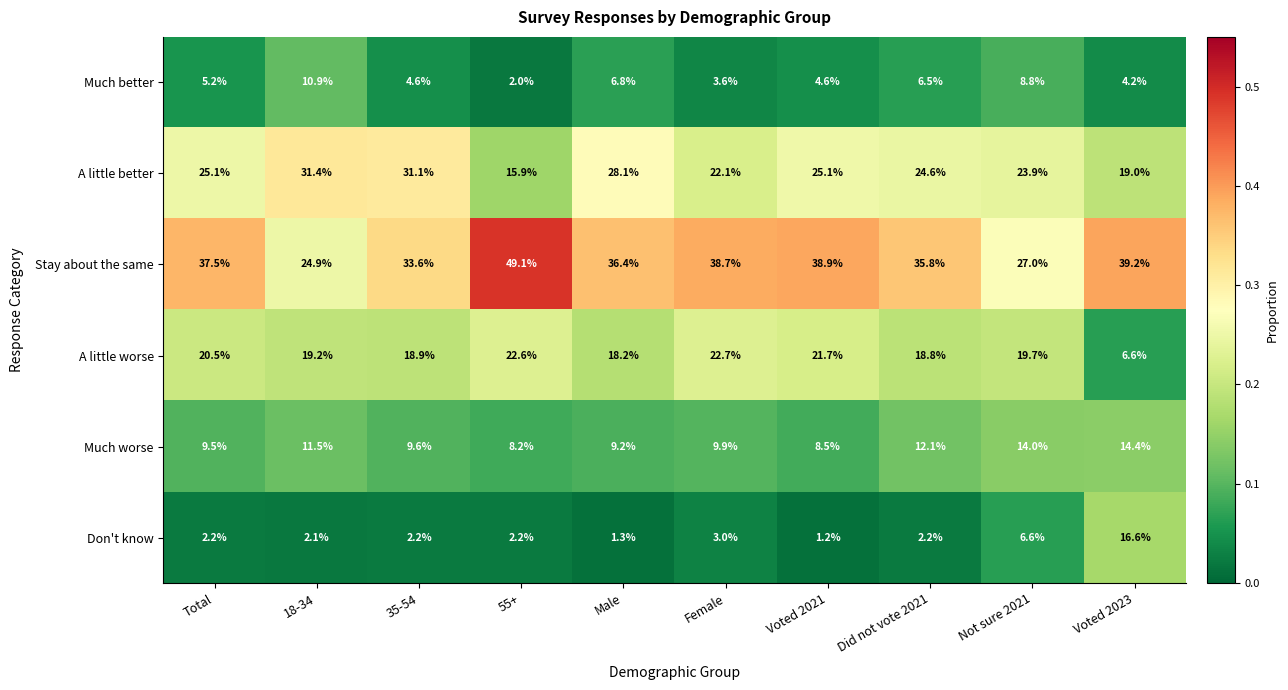

List the series in order of their peak value, lowest first.

Much better, Much worse, Don't know, A little worse, A little better, Stay about the same